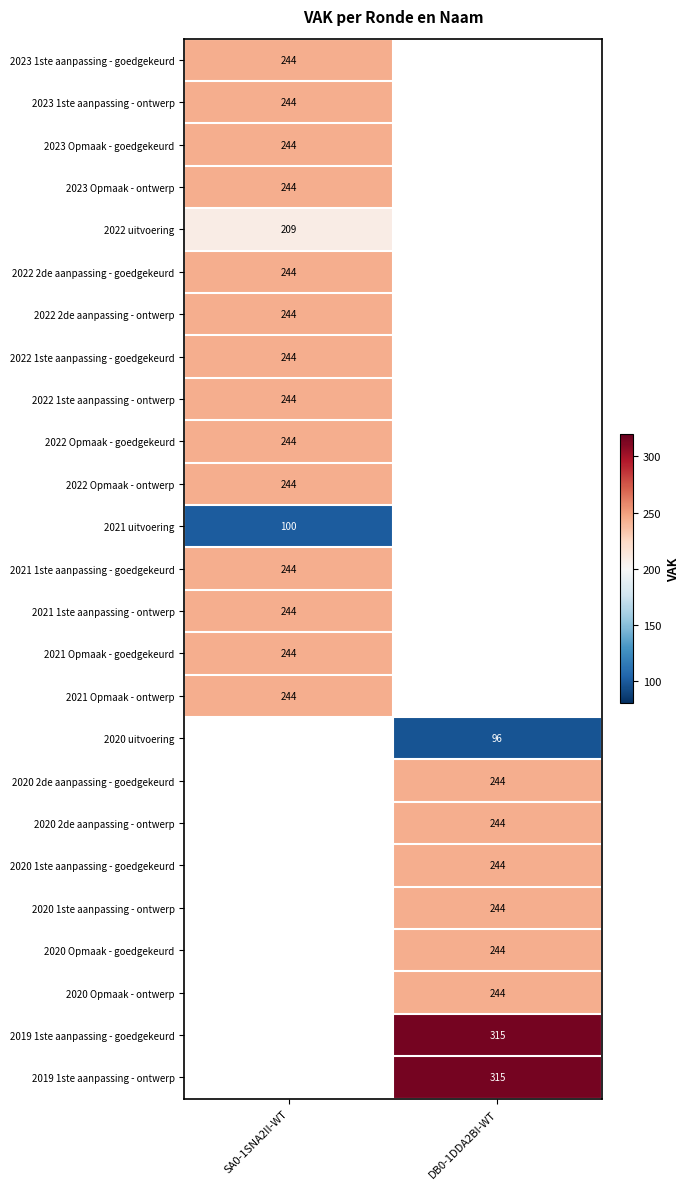

True or false: 2021 uitvoering has a value of 32.6 at SA0-1SNA2II-WT.

False